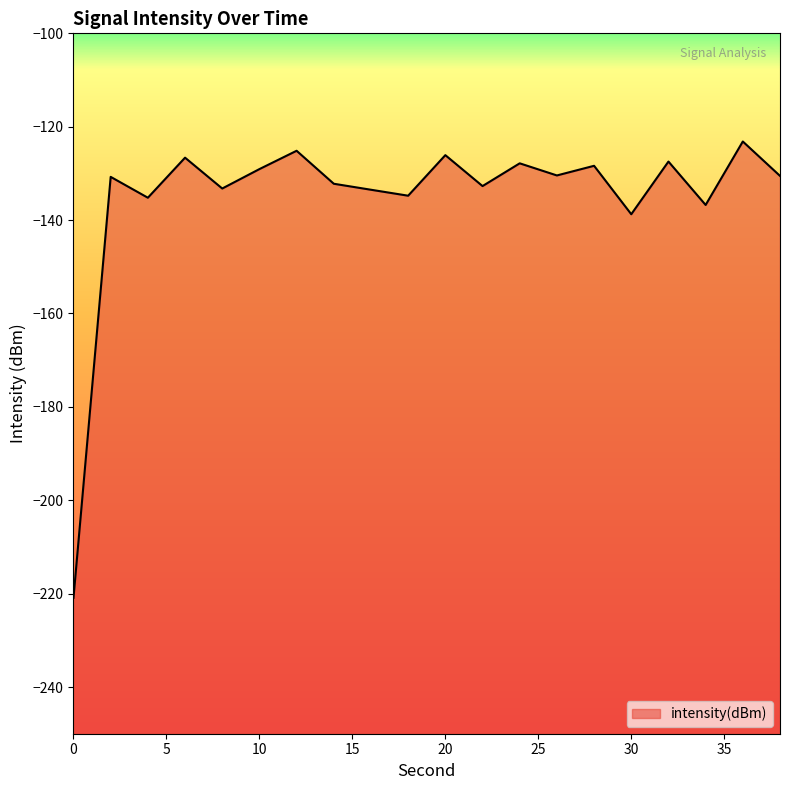

Reading left to right, list all the values displayed in this chart.

-220.9	-130.7	-135.2	-126.6	-133.2	-129.1	-125.2	-132.2	-133.5	-134.8	-126.1	-132.7	-127.8	-130.4	-128.4	-138.7	-127.5	-136.8	-123.2	-130.5